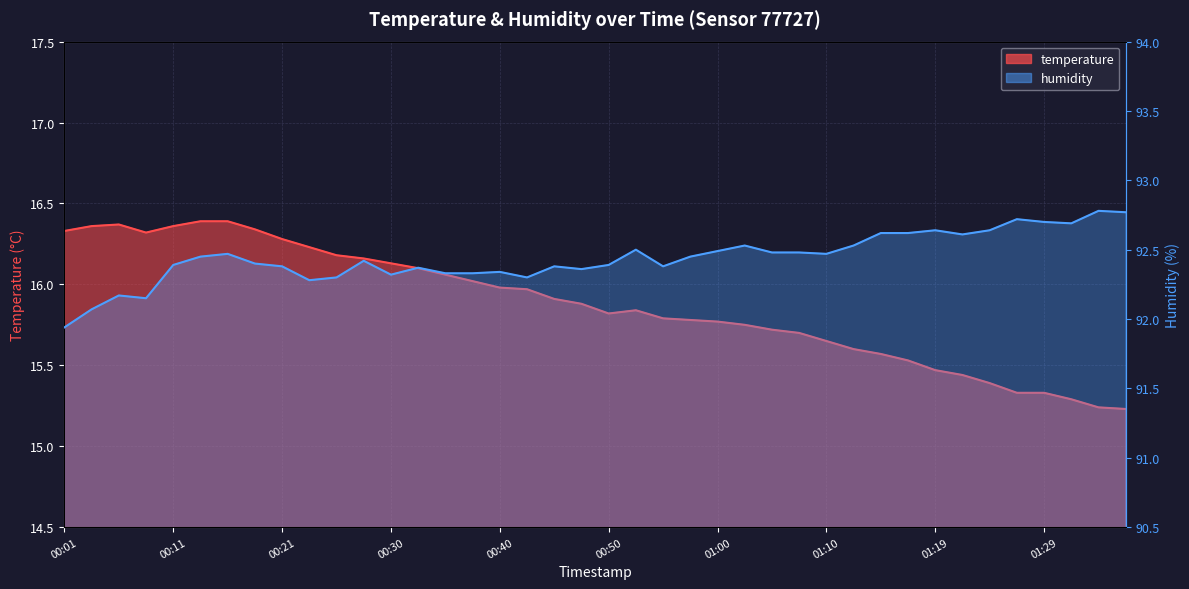

How many lines are shown in the chart?

2